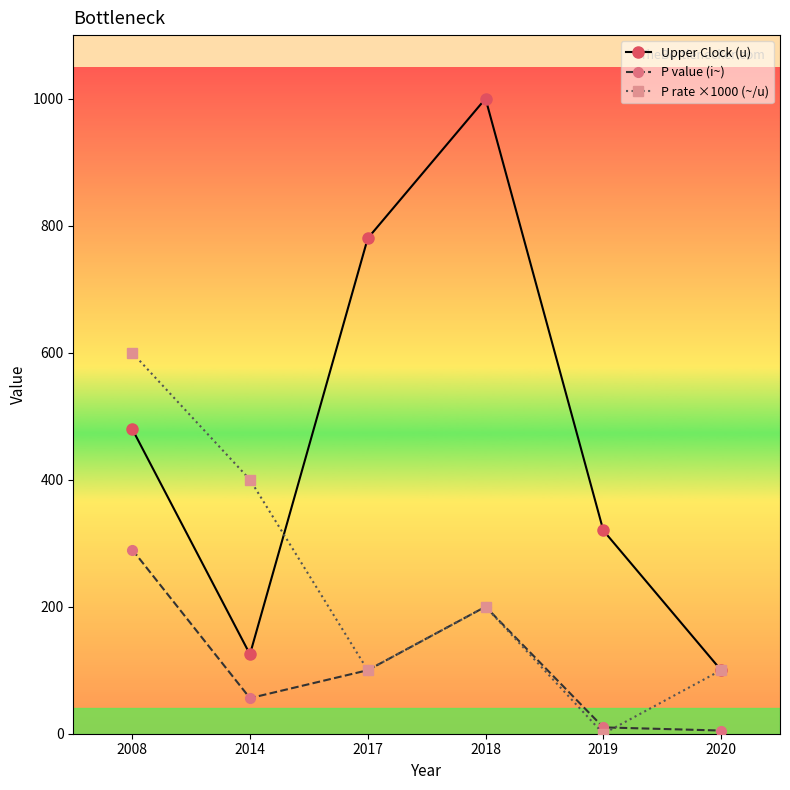

What is the total value across all series at 2017?

980